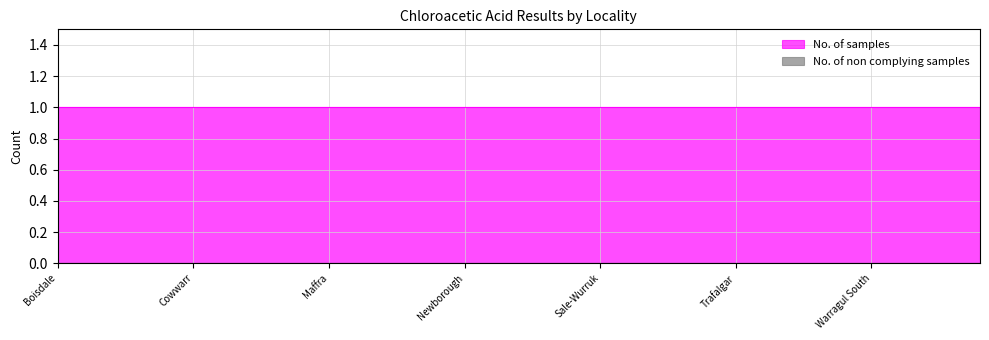

What are all the series names shown in the legend?

No. of samples, No. of non complying samples